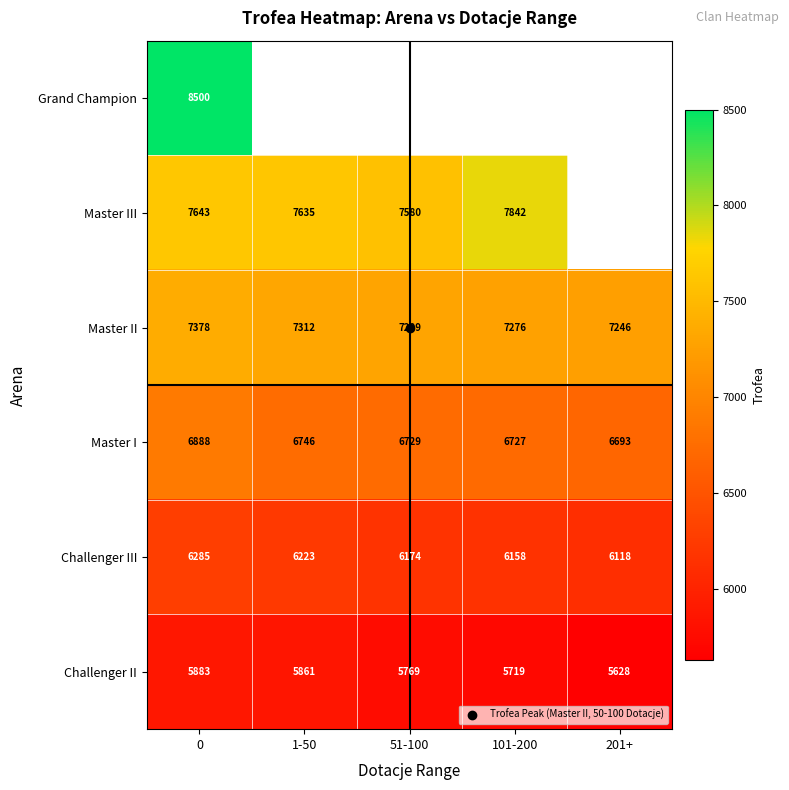

At how many categories does at least one series exceed 420?

5